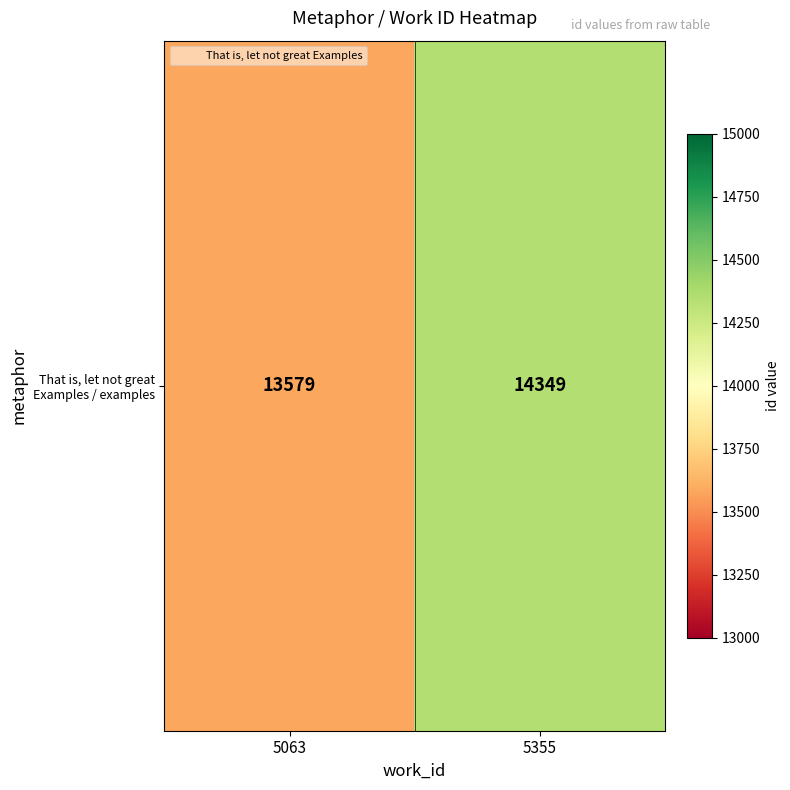

Which has a higher value, 5063 or 5355?

5355